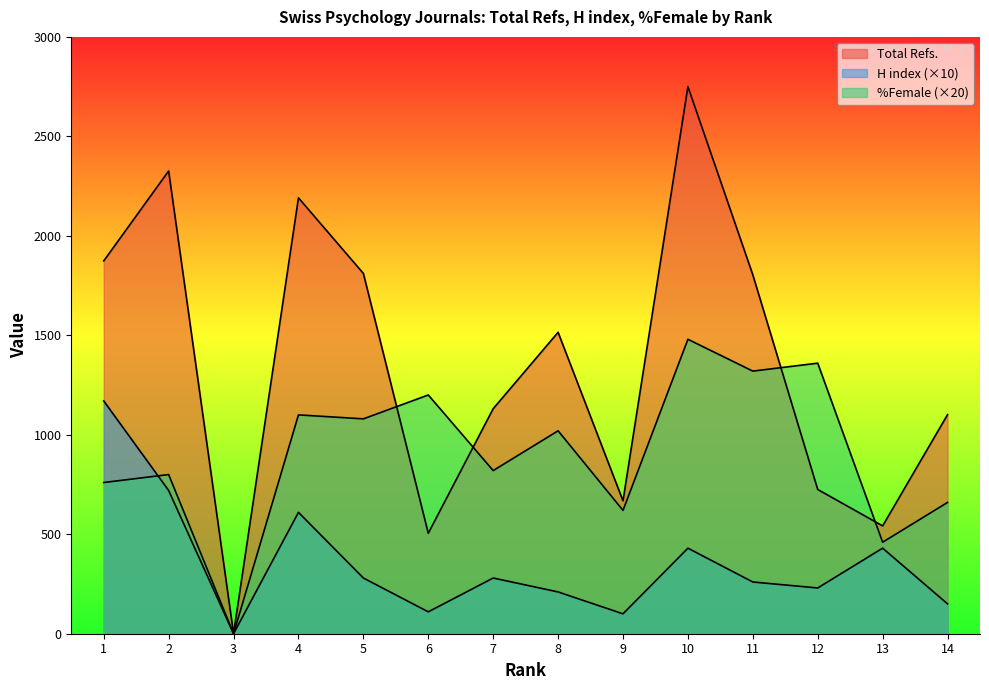

How many intersections are there between %Female and Total Refs.?

4